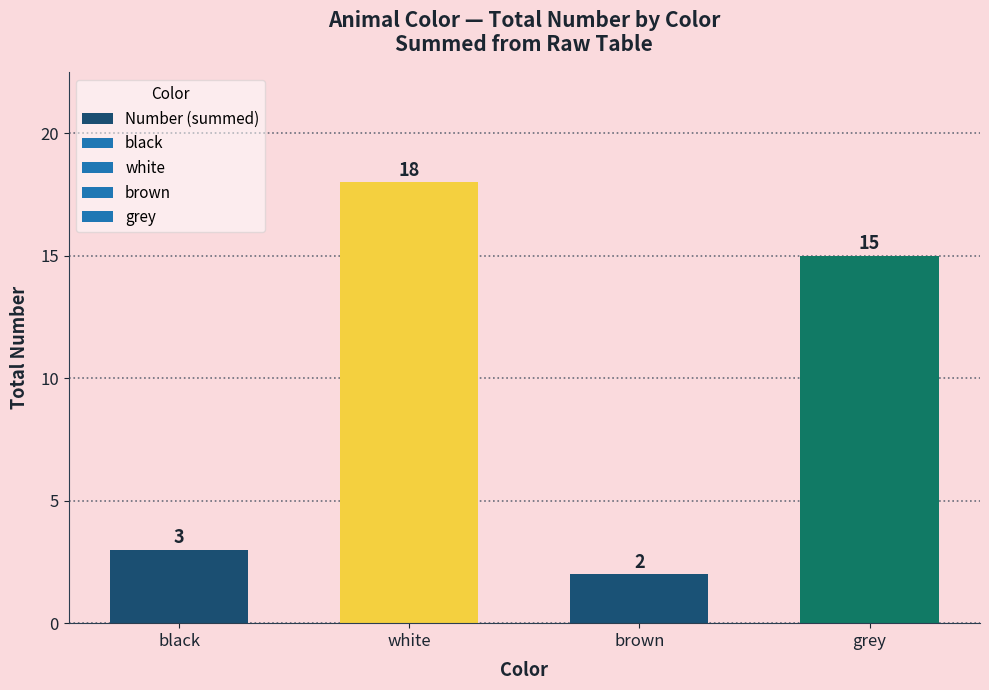

What position from the left is black?

1